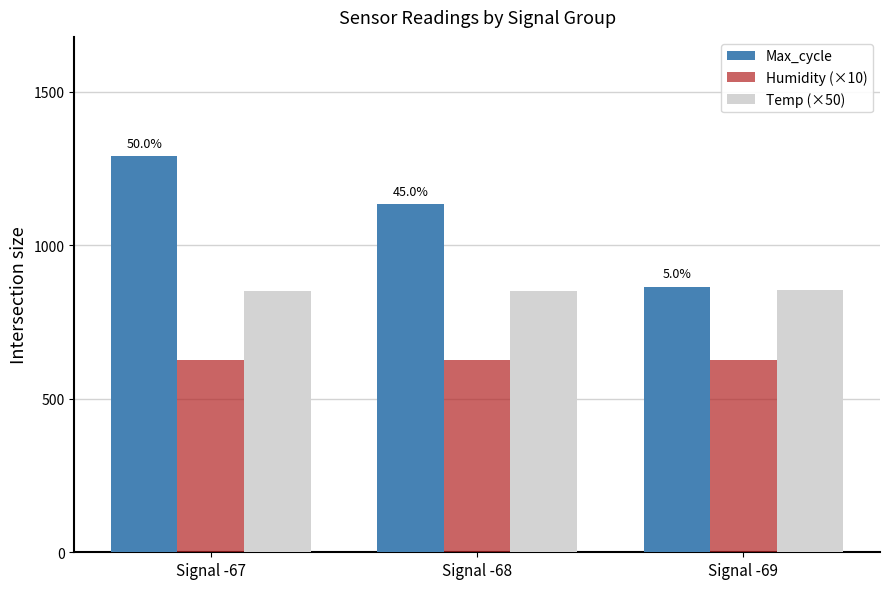

What is the sum of all Temp (×50) values?

2558.7